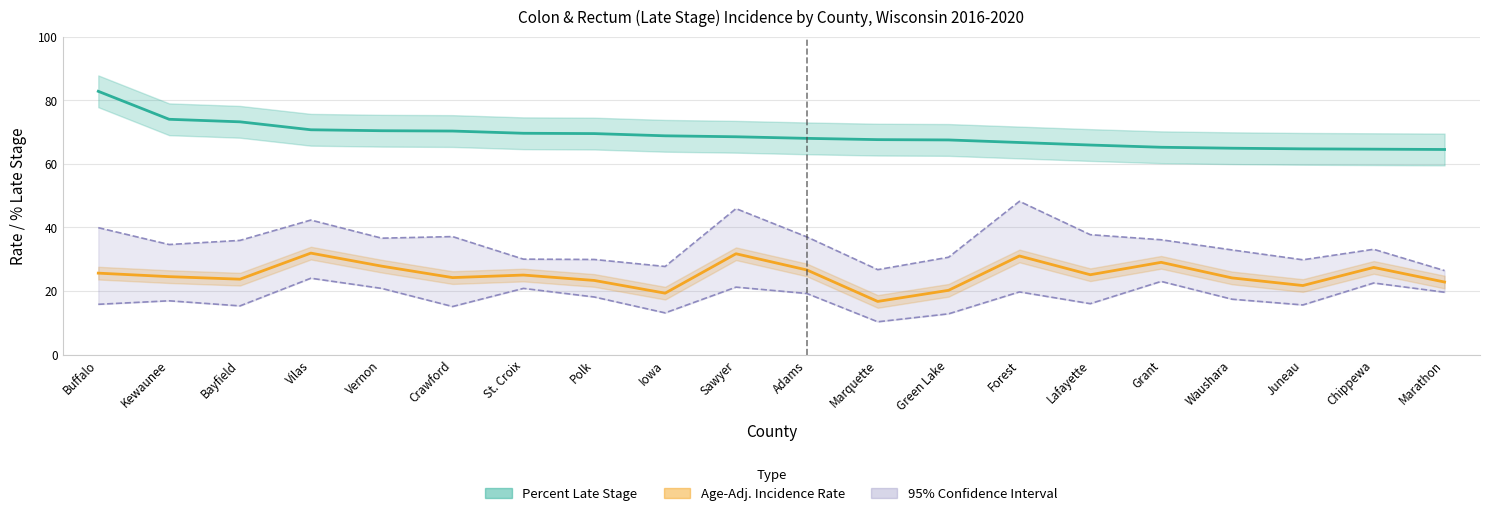

At which category does Age-Adj. Rate reach its first local peak?

Vilas